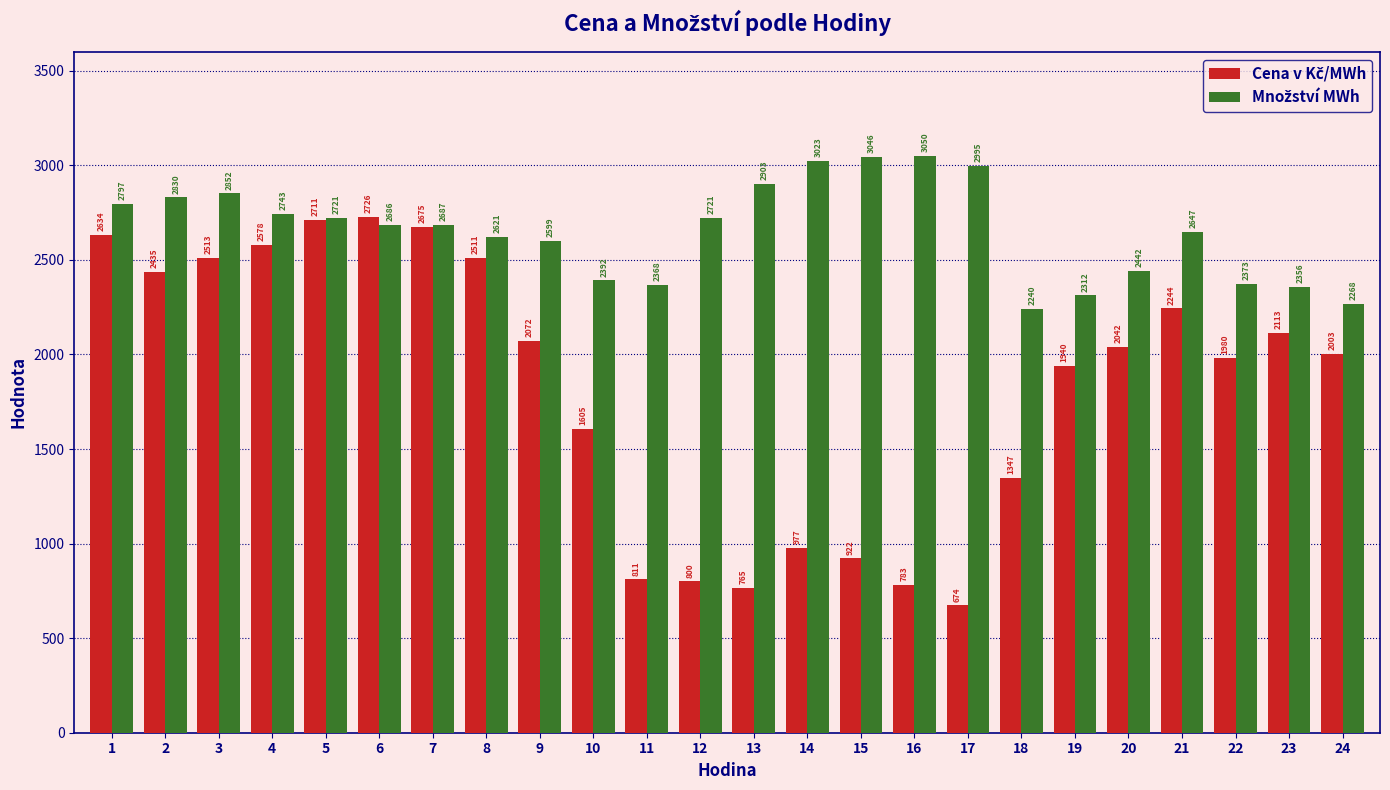

Which label corresponds to the largest value in the chart?

16